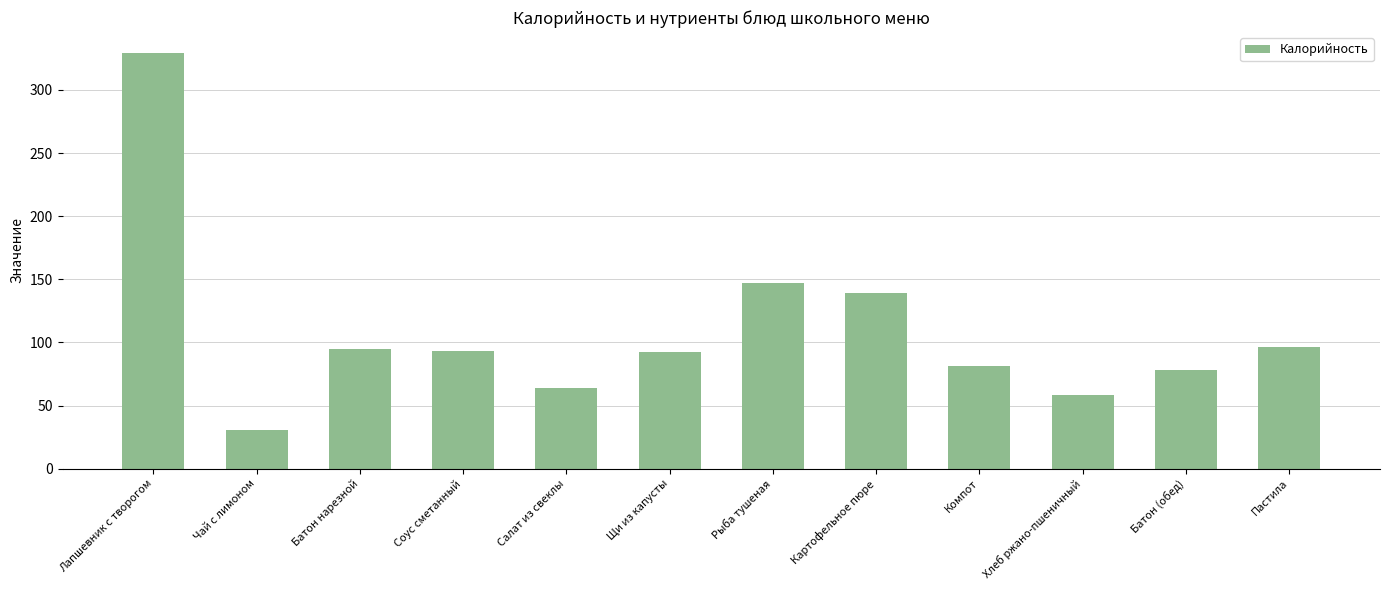

How many categories are shown in the chart?

12